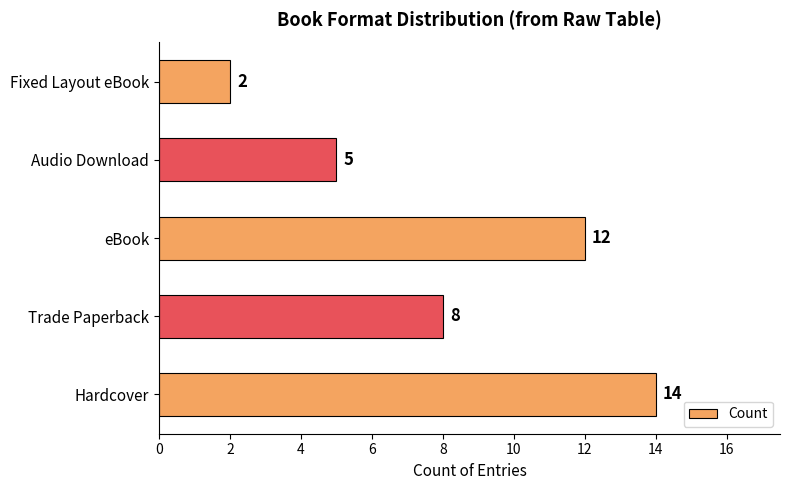

Between Hardcover and eBook, which is larger?

Hardcover